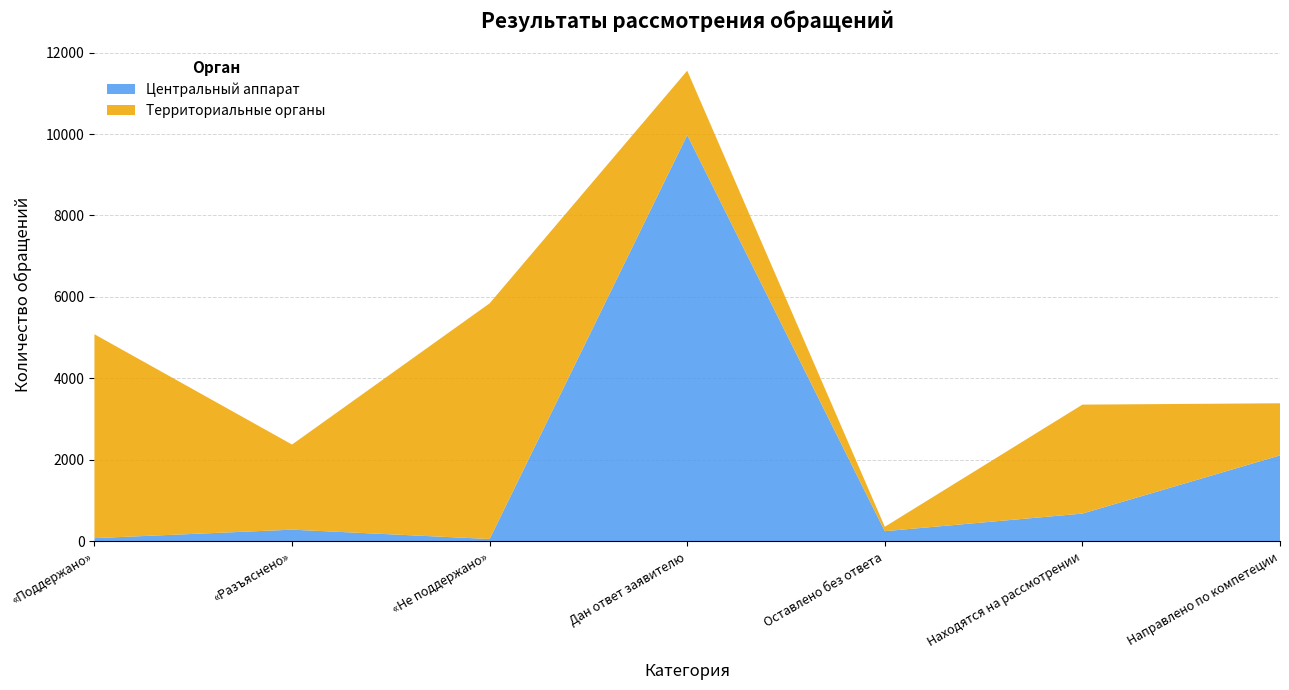

Reading left to right, list all the values displayed in this chart.

Центральный аппарат: 78	286	57	9974	249	681	2110
Территориальные органы: 5006	2090	5786	1581	108	2675	1279